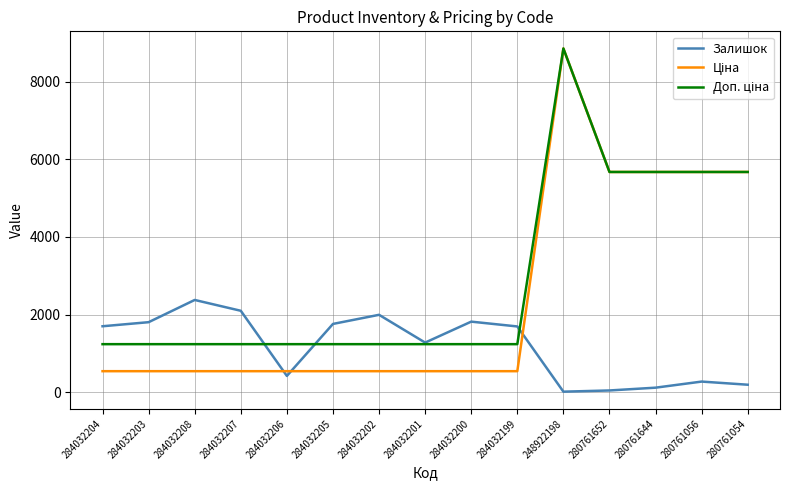

True or false: Залишок has a value of 2375.0 at 284032208.

True